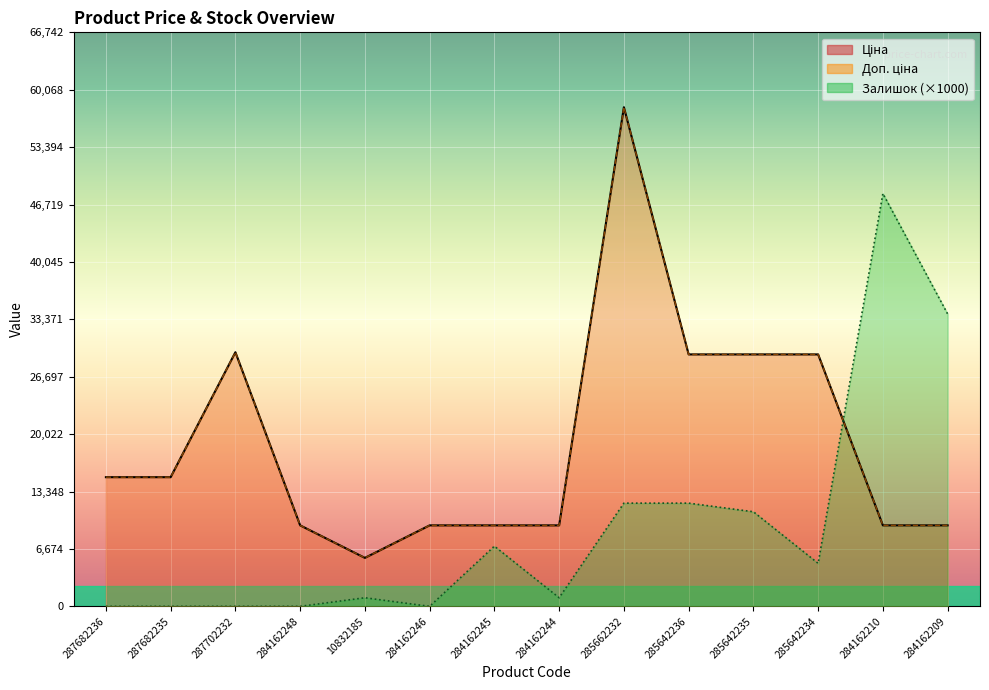

At which label is Доп. ціна closest to 31836?

287702232